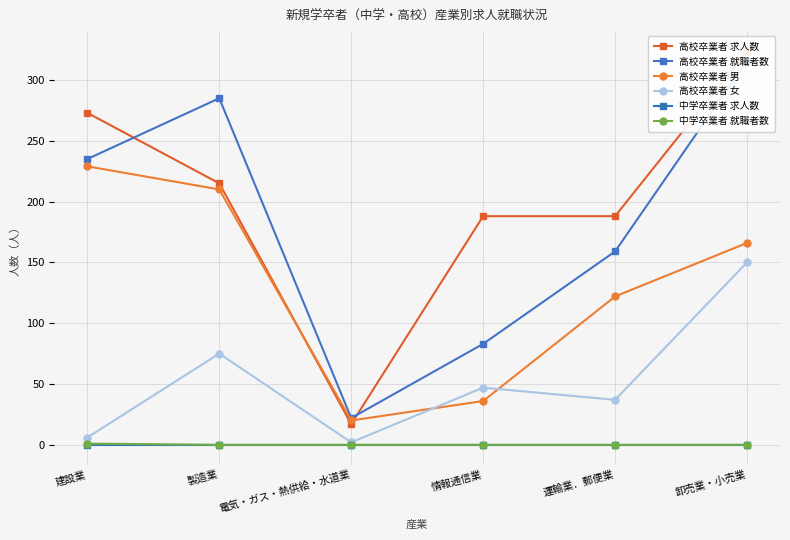

Which series has the largest total across all categories?

高校卒業者 求人数